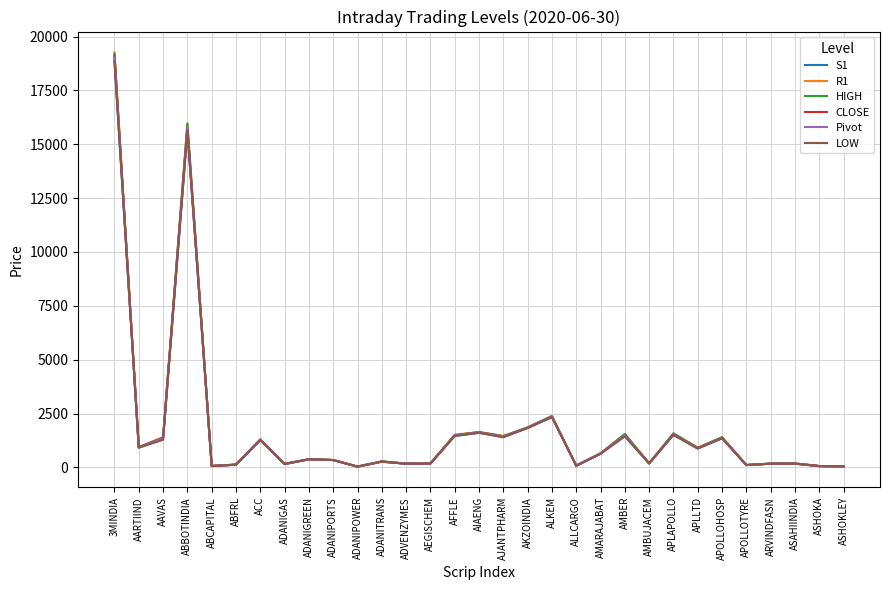

At how many categories does at least one series exceed 10140?

2